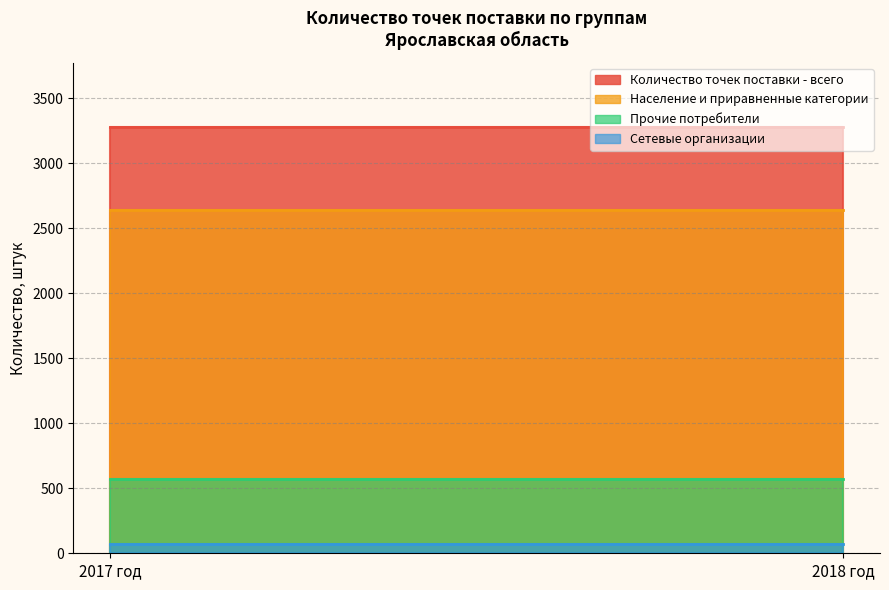

What is the label of the 1st point from the left?

2017 год